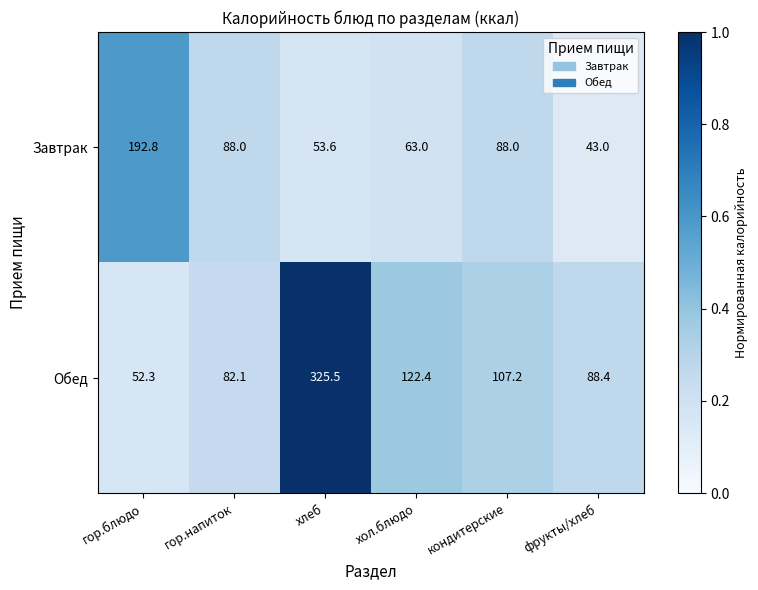

How many series are shown in this chart?

2